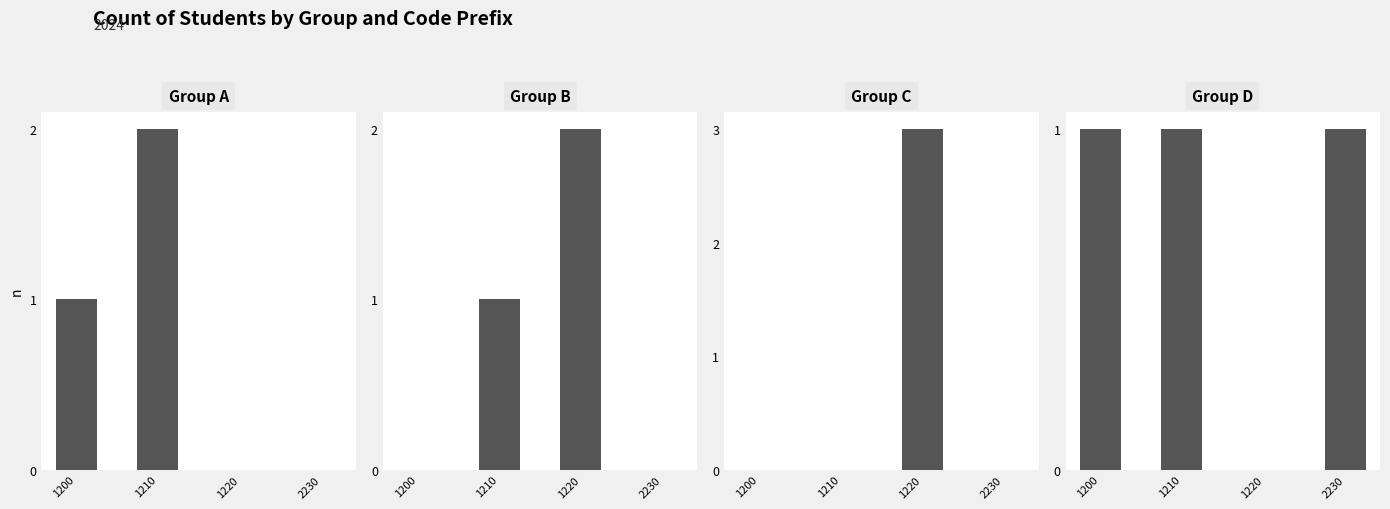

At which category is the sum across all series the highest?

1220